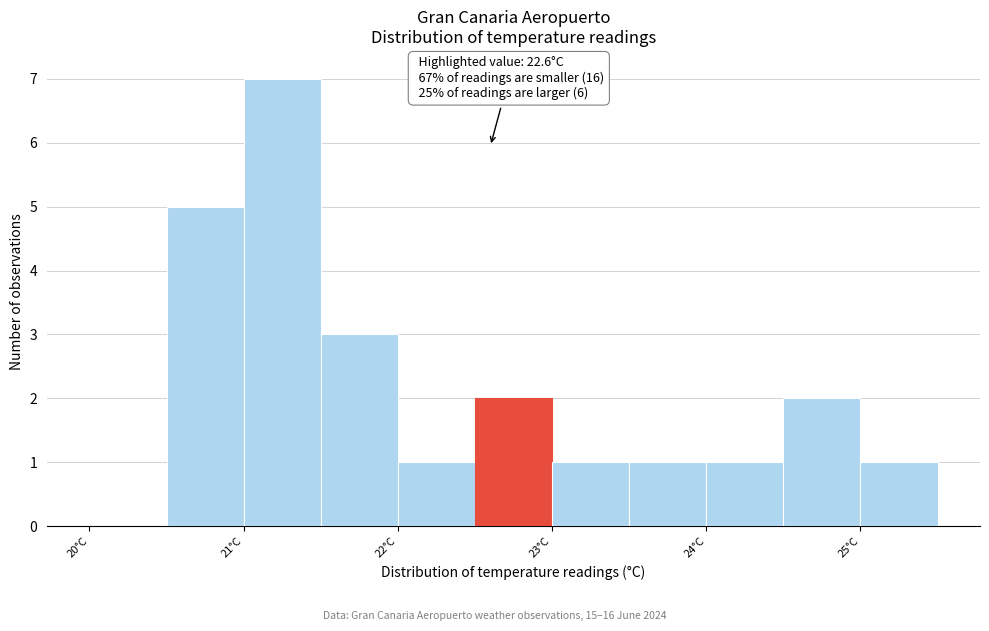

Over which range of the x-axis is the bar tallest?

21.0 to 21.5